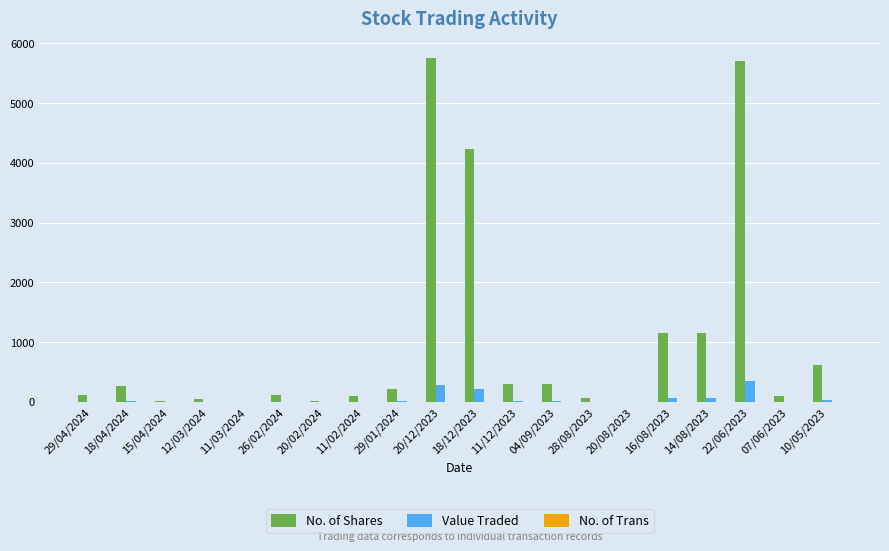

Which series has the largest total across all categories?

No. of Shares